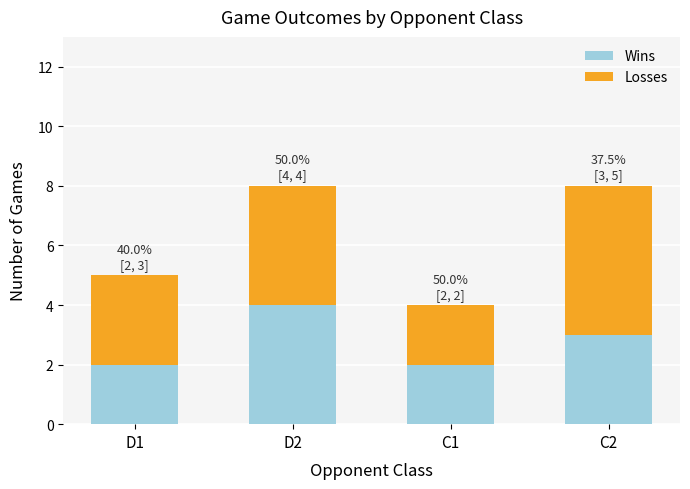

Reading right to left, list the values for the Wins series.

3	2	4	2